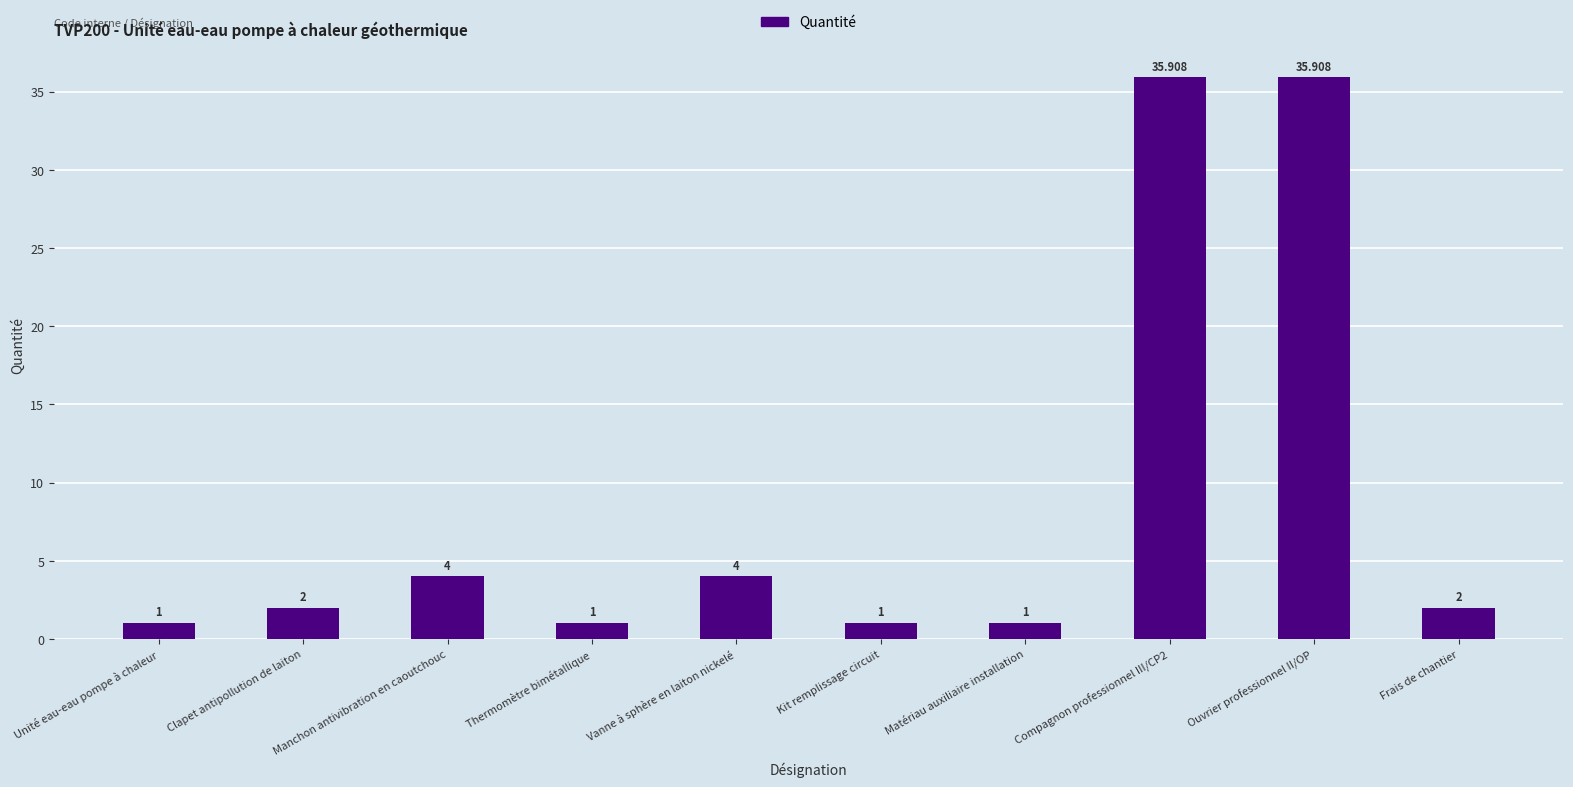

What is the label of the 6th bar from the right?

Vanne à sphère en laiton nickelé